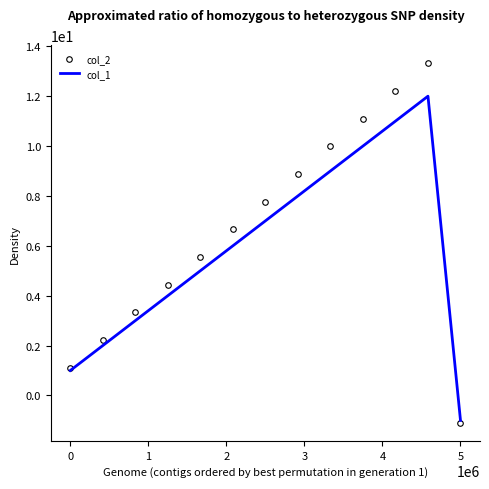

Which series has the largest total across all categories?

col_2